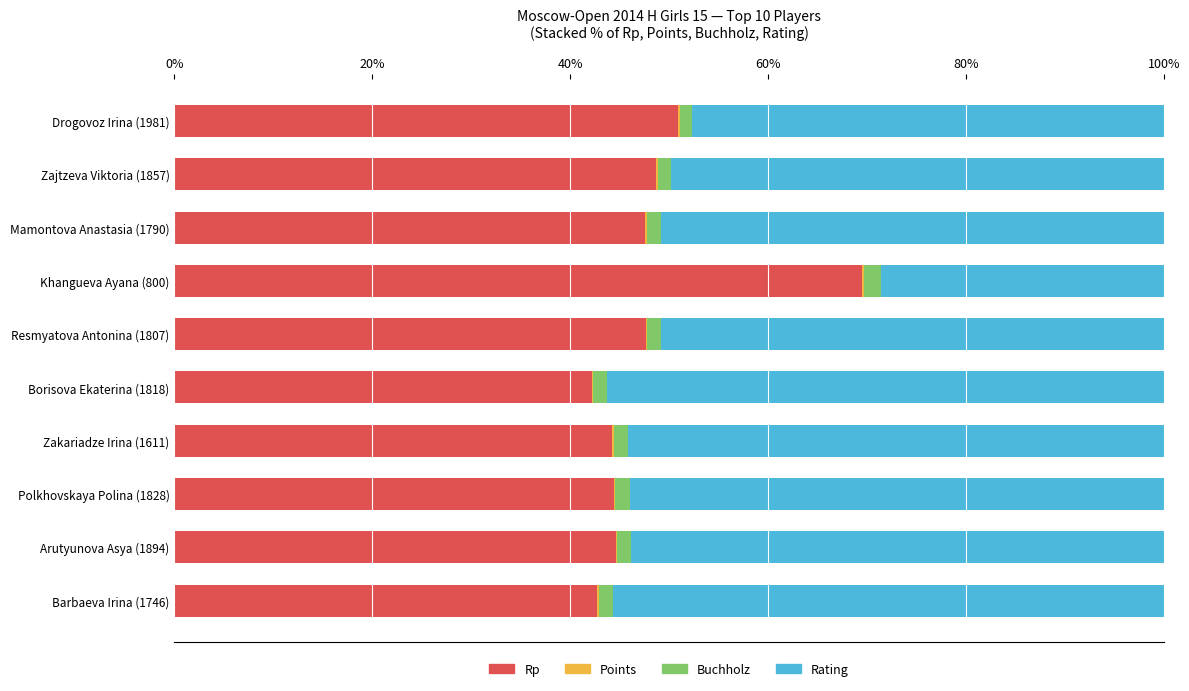

Which category has the highest value in the Rp series?

Khangueva Ayana (800)